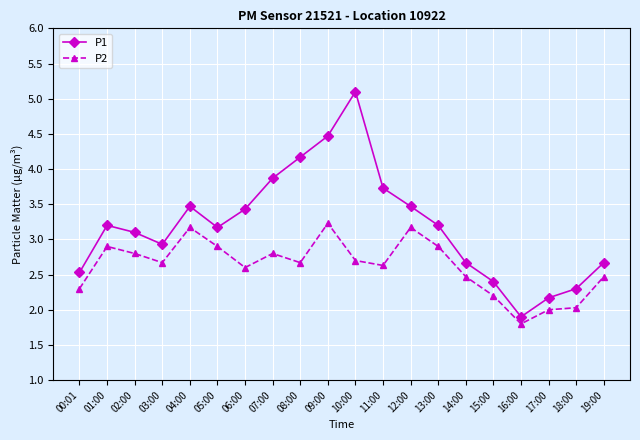

What is the maximum value for P2?

3.2